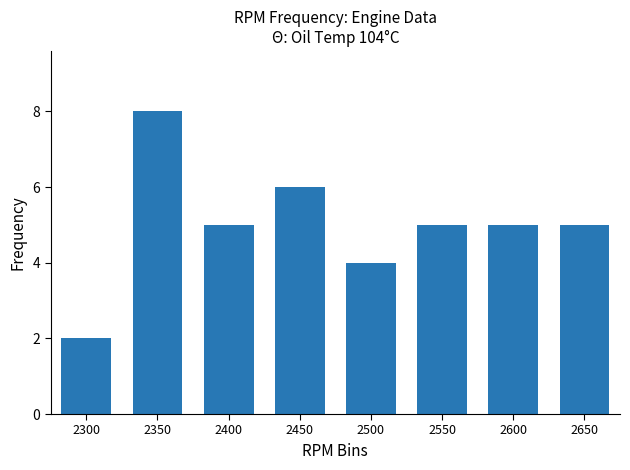

What is the ratio of the value at 2400 to the value at 2600?

1.0